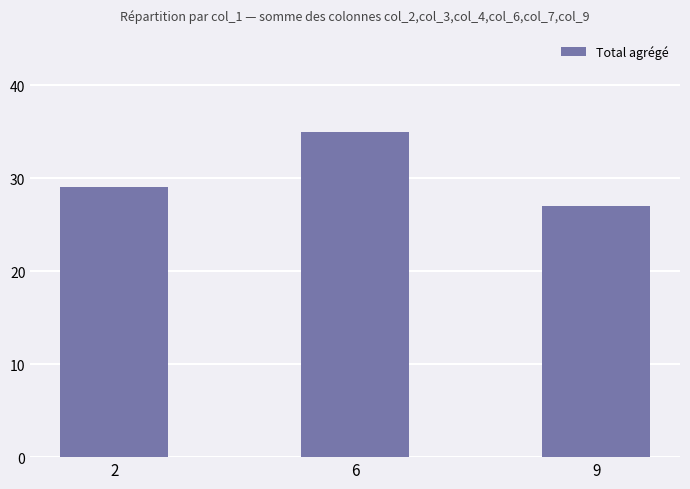

Approximately how many times larger is the value at 6 compared to 2?

1.2